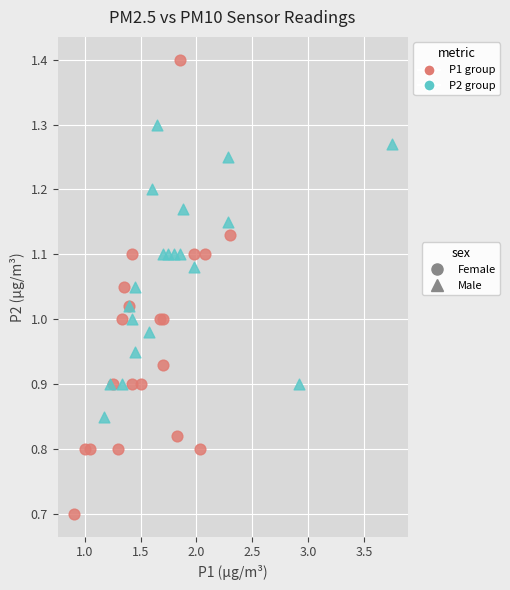

Which series contains the highest Y value?

Female